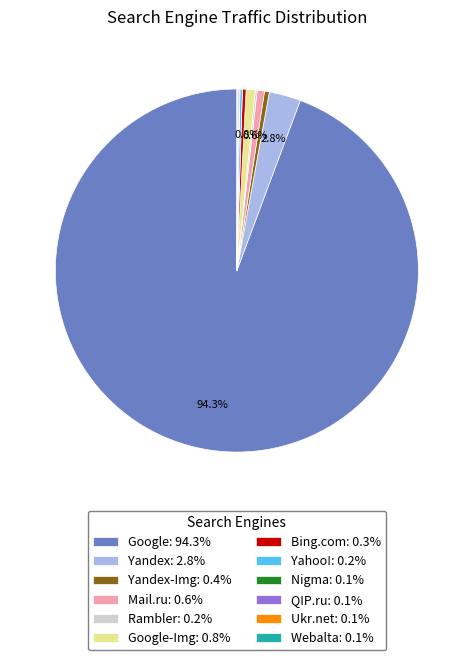

What percentage is NOT represented by Mail.ru: 0.6%?

99.4%